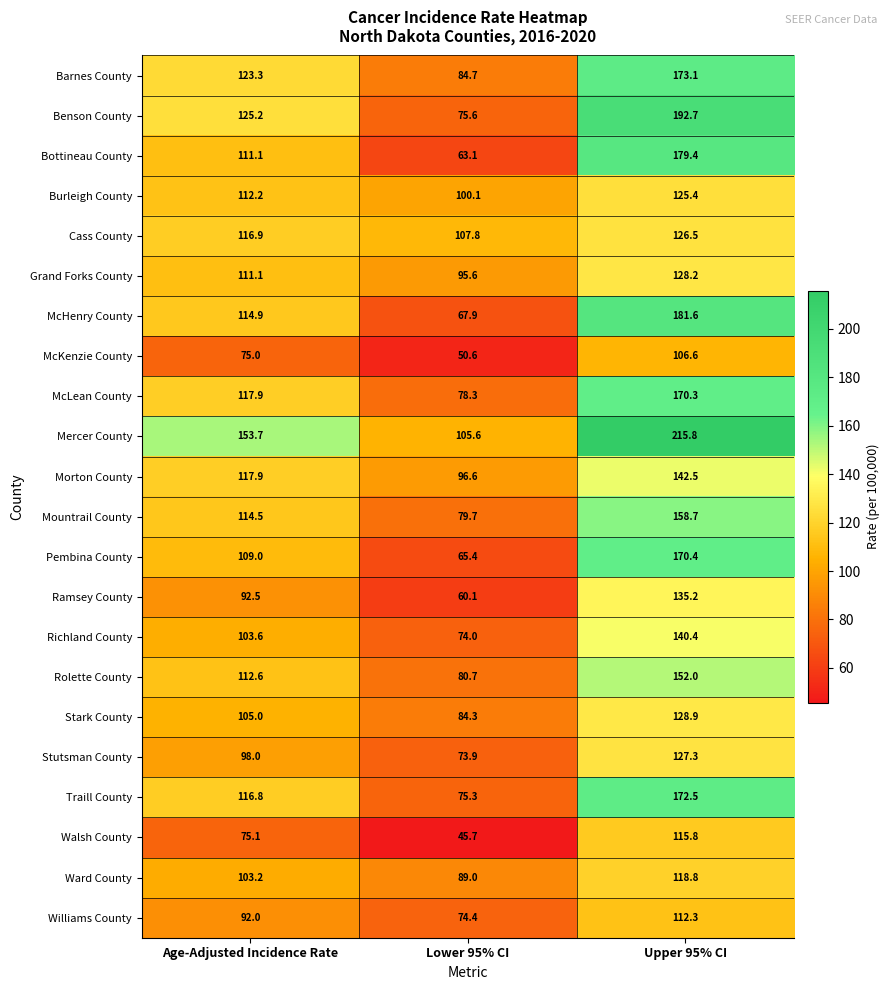

What is the average value of the Bottineau County series?

117.9